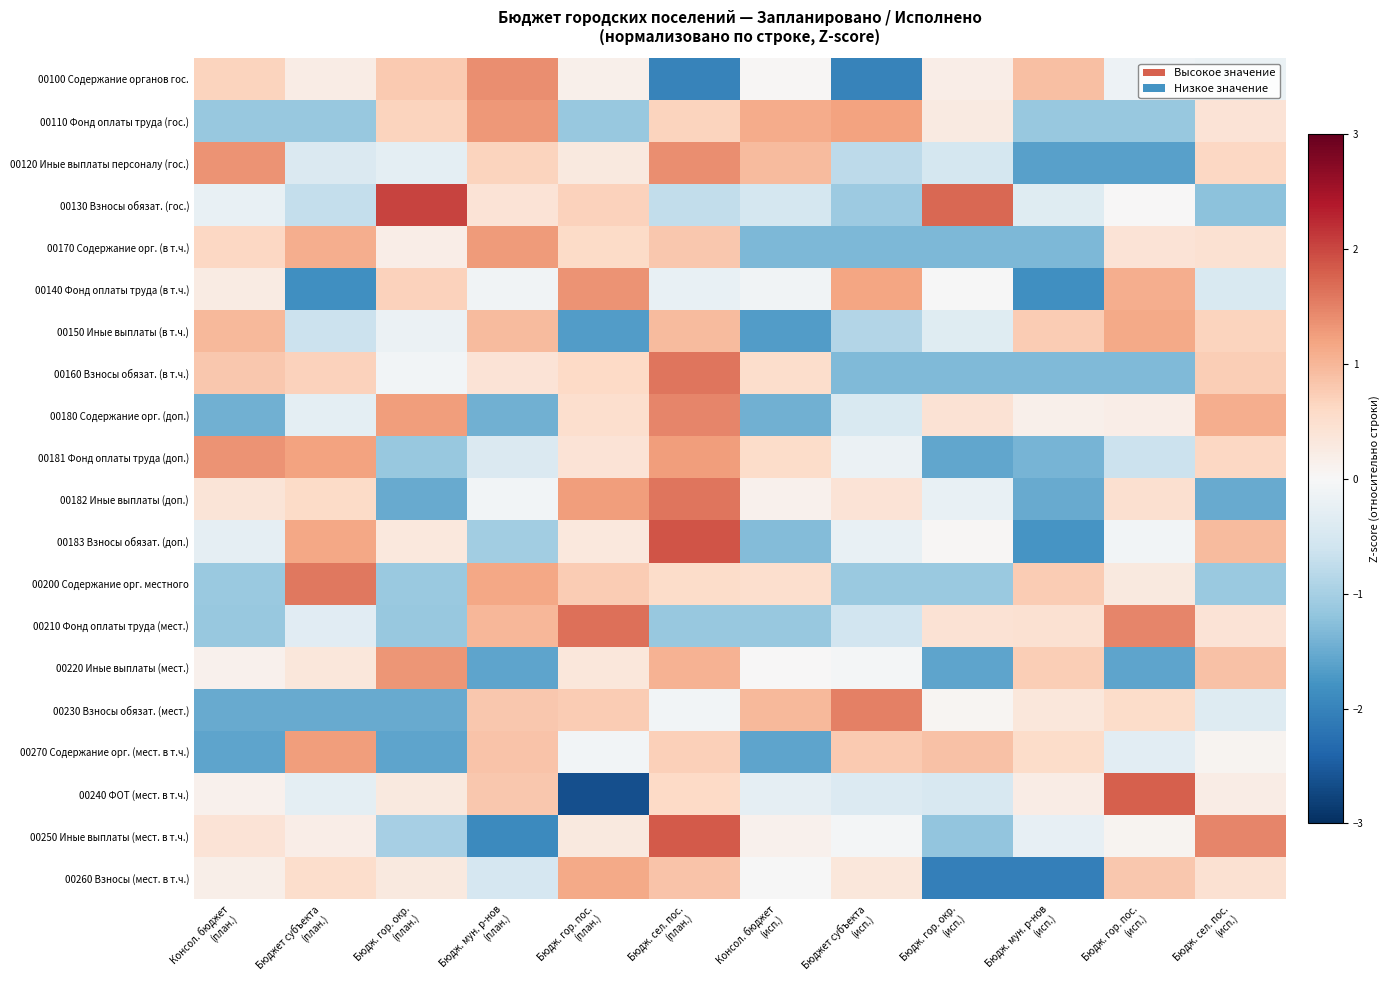

What is the total value across all series at Бюдж. сел. пос.
(план.)?

13.1